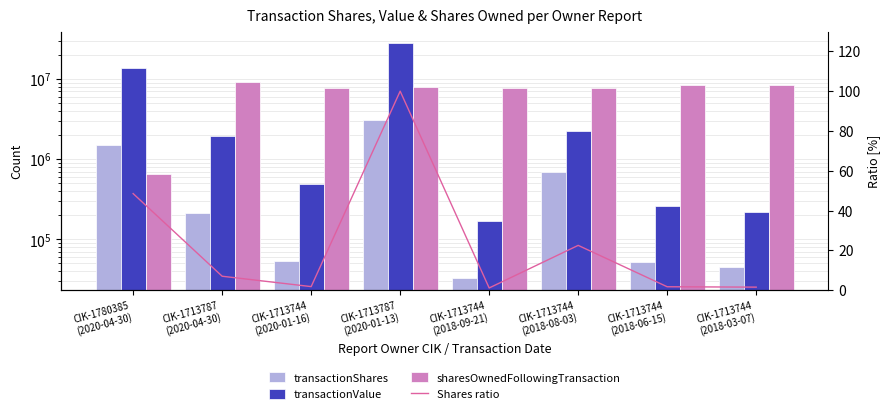

Does the chart contain any negative values?

No